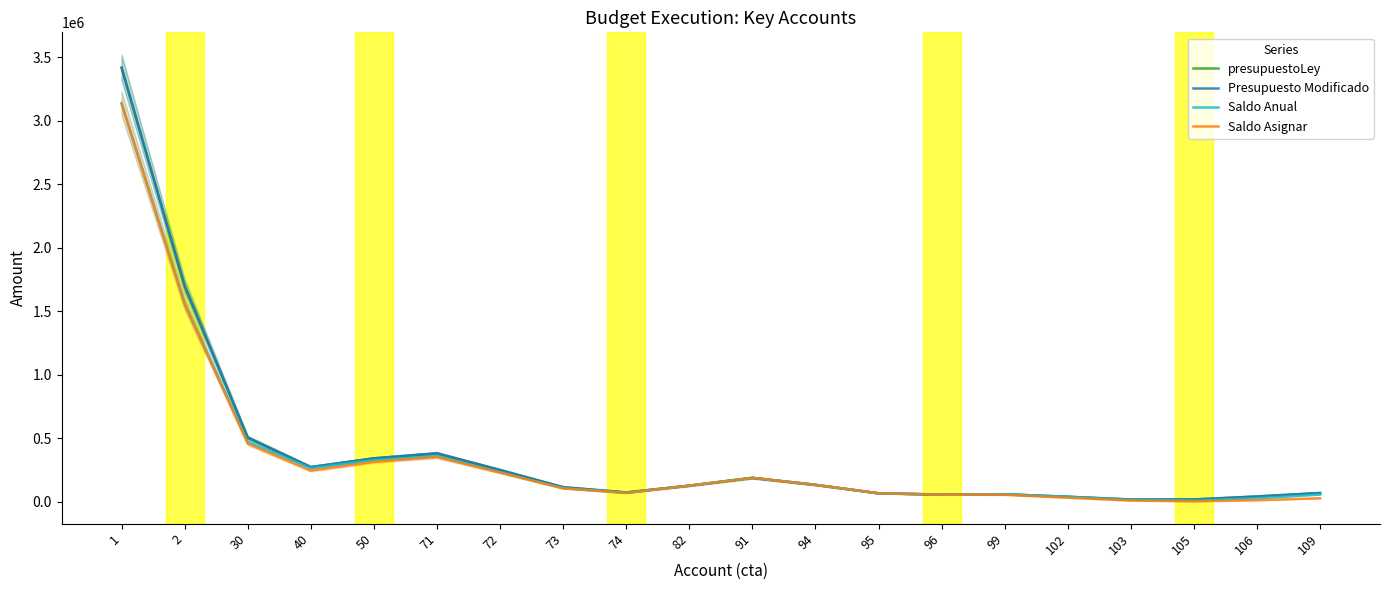

Which series has the widest spread of values?

presupuestoLey